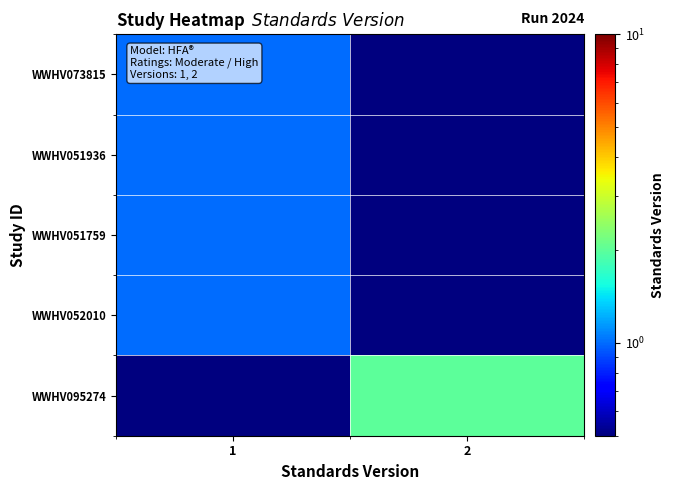

Which category has the lowest value across all series?

2